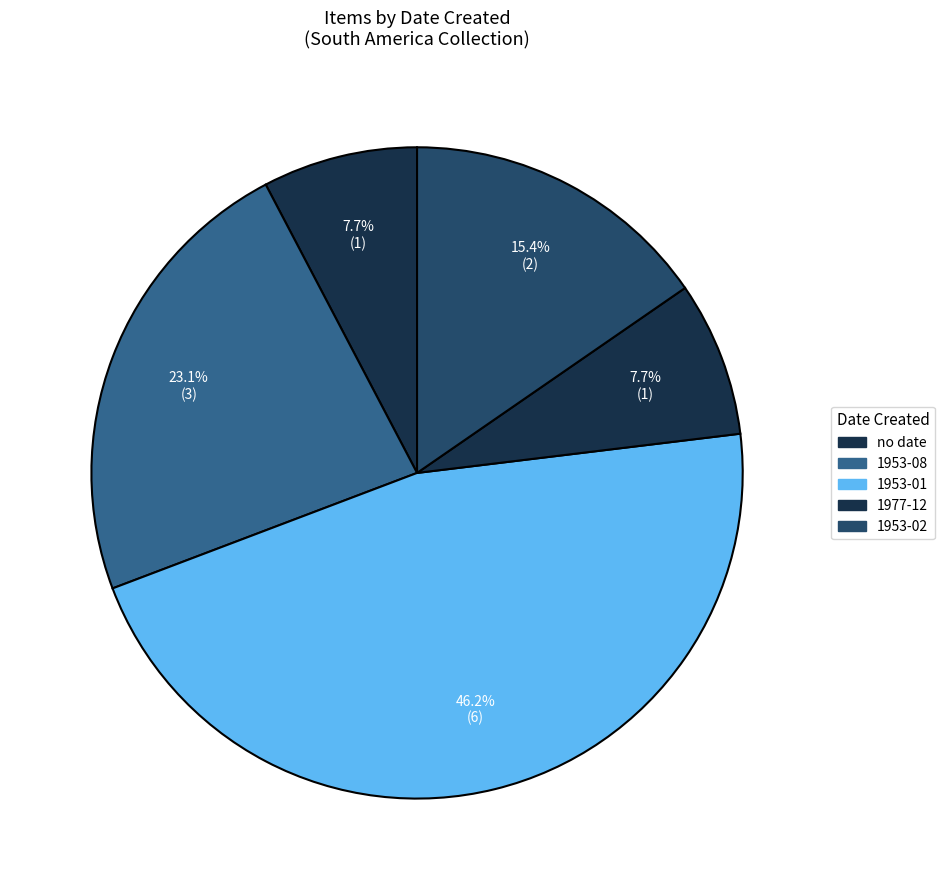

How many slices are in this pie chart?

5